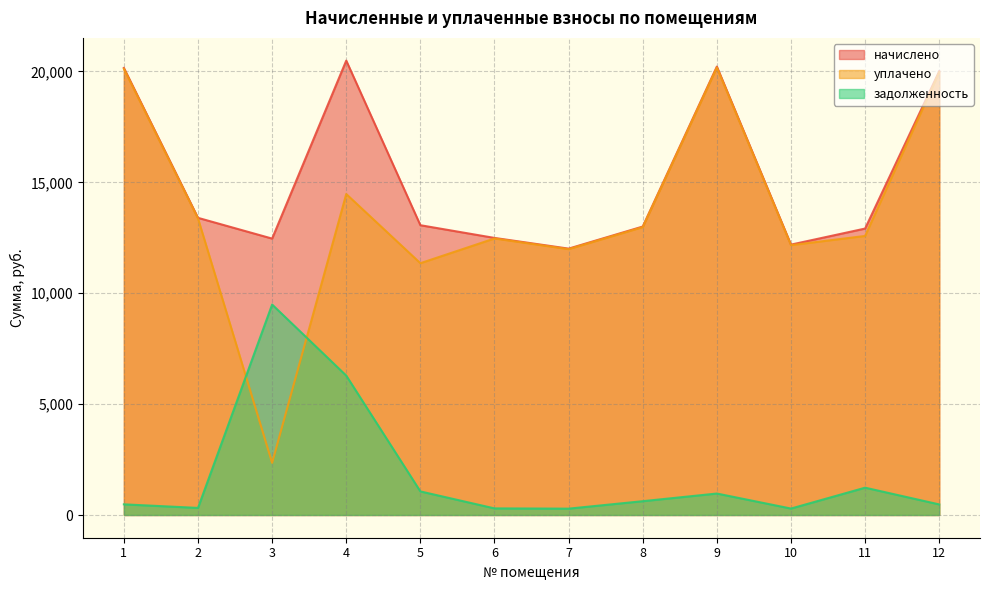

What is the difference between the highest and lowest values at 8?

12384.7